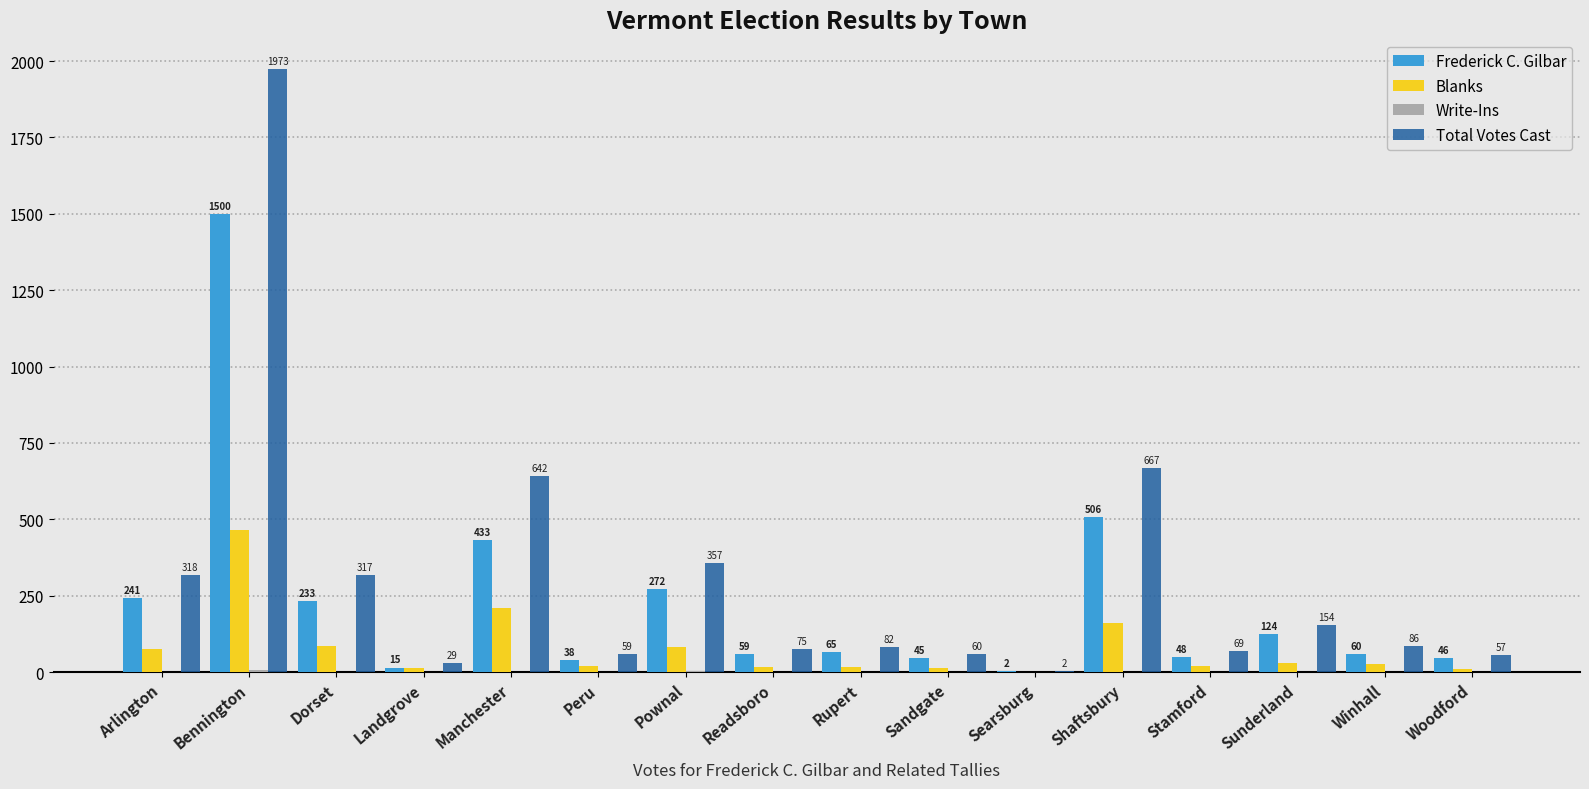

Read the Total Votes Cast value at Readsboro, to the nearest 50.

100